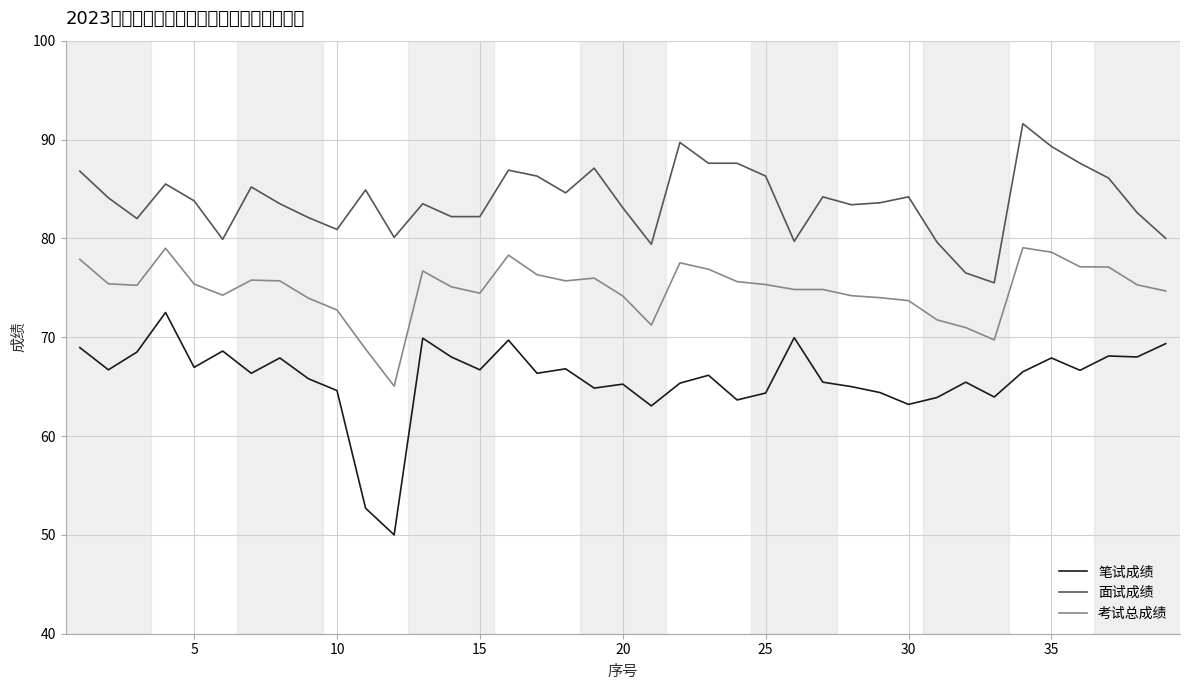

True or false: 面试成绩 and 考试总成绩 cross at least once.

False